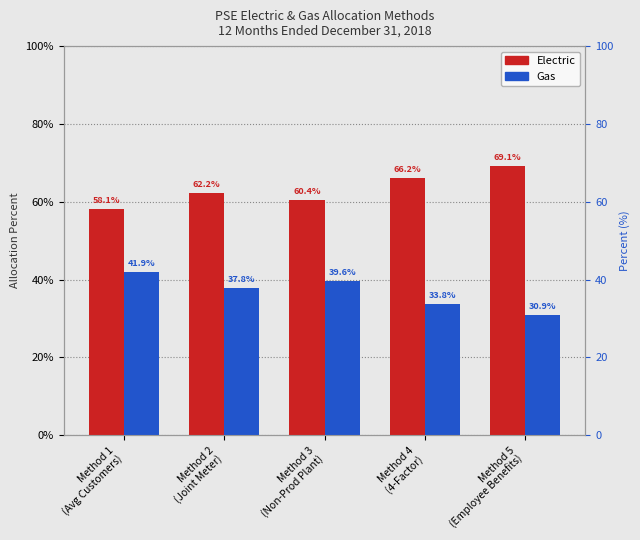

The Gas series shows 0.4 at Method 2
(Joint Meter). True or false?

True